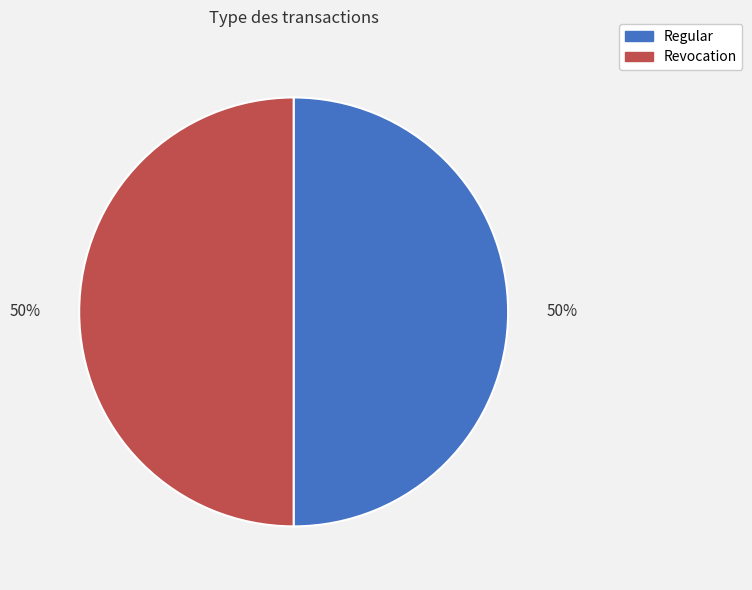

How many slices are in this pie chart?

2